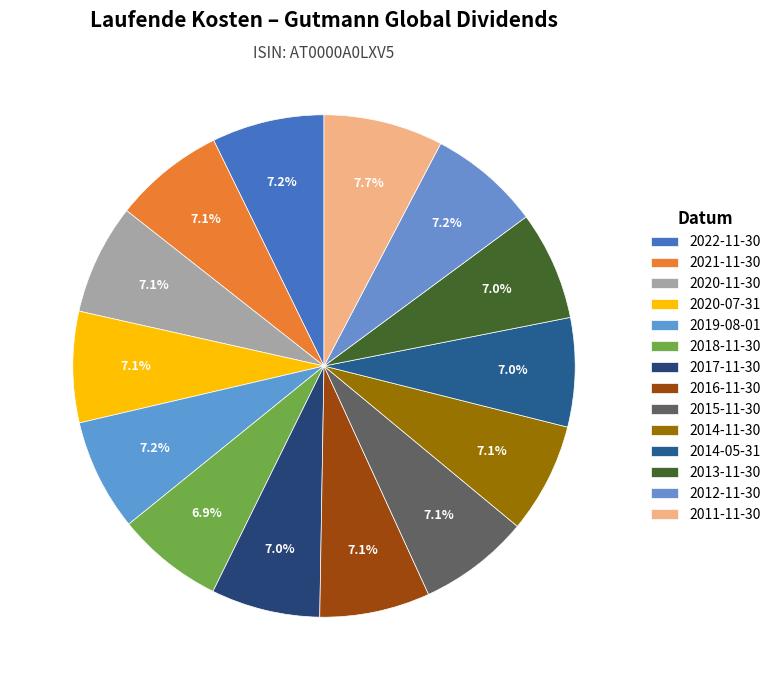

How many segments does this pie chart have?

14